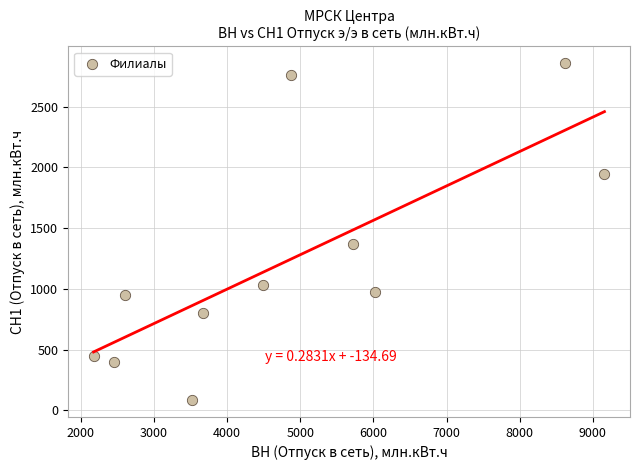

What is the average X value?

4845.2